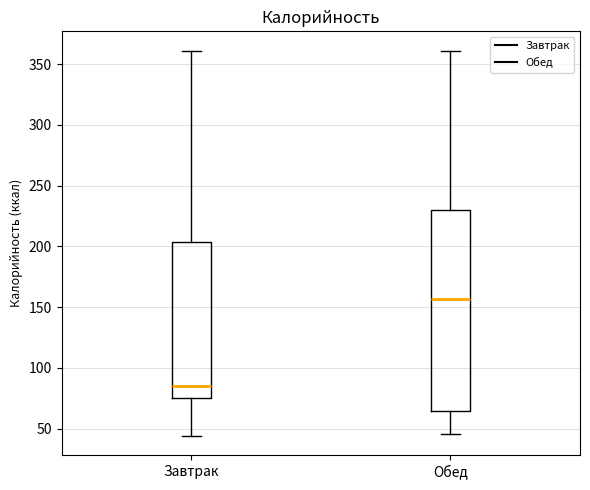

Where is the upper edge of the box for Завтрак on the y-axis? The values are not printed on the chart, so give them approximately, as read against the axis.

205